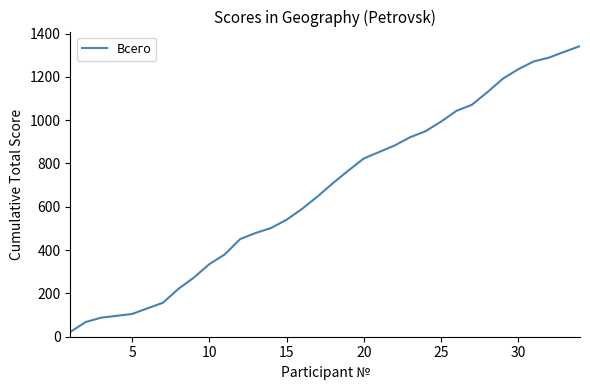

What is the greatest value displayed?

1342